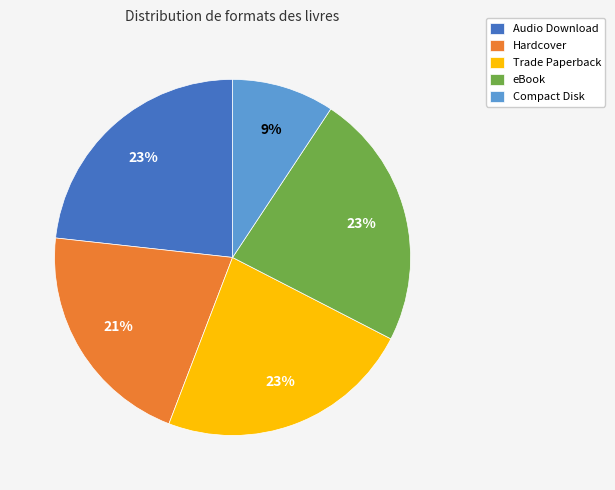

Is there any slice that represents more than half of the pie?

No